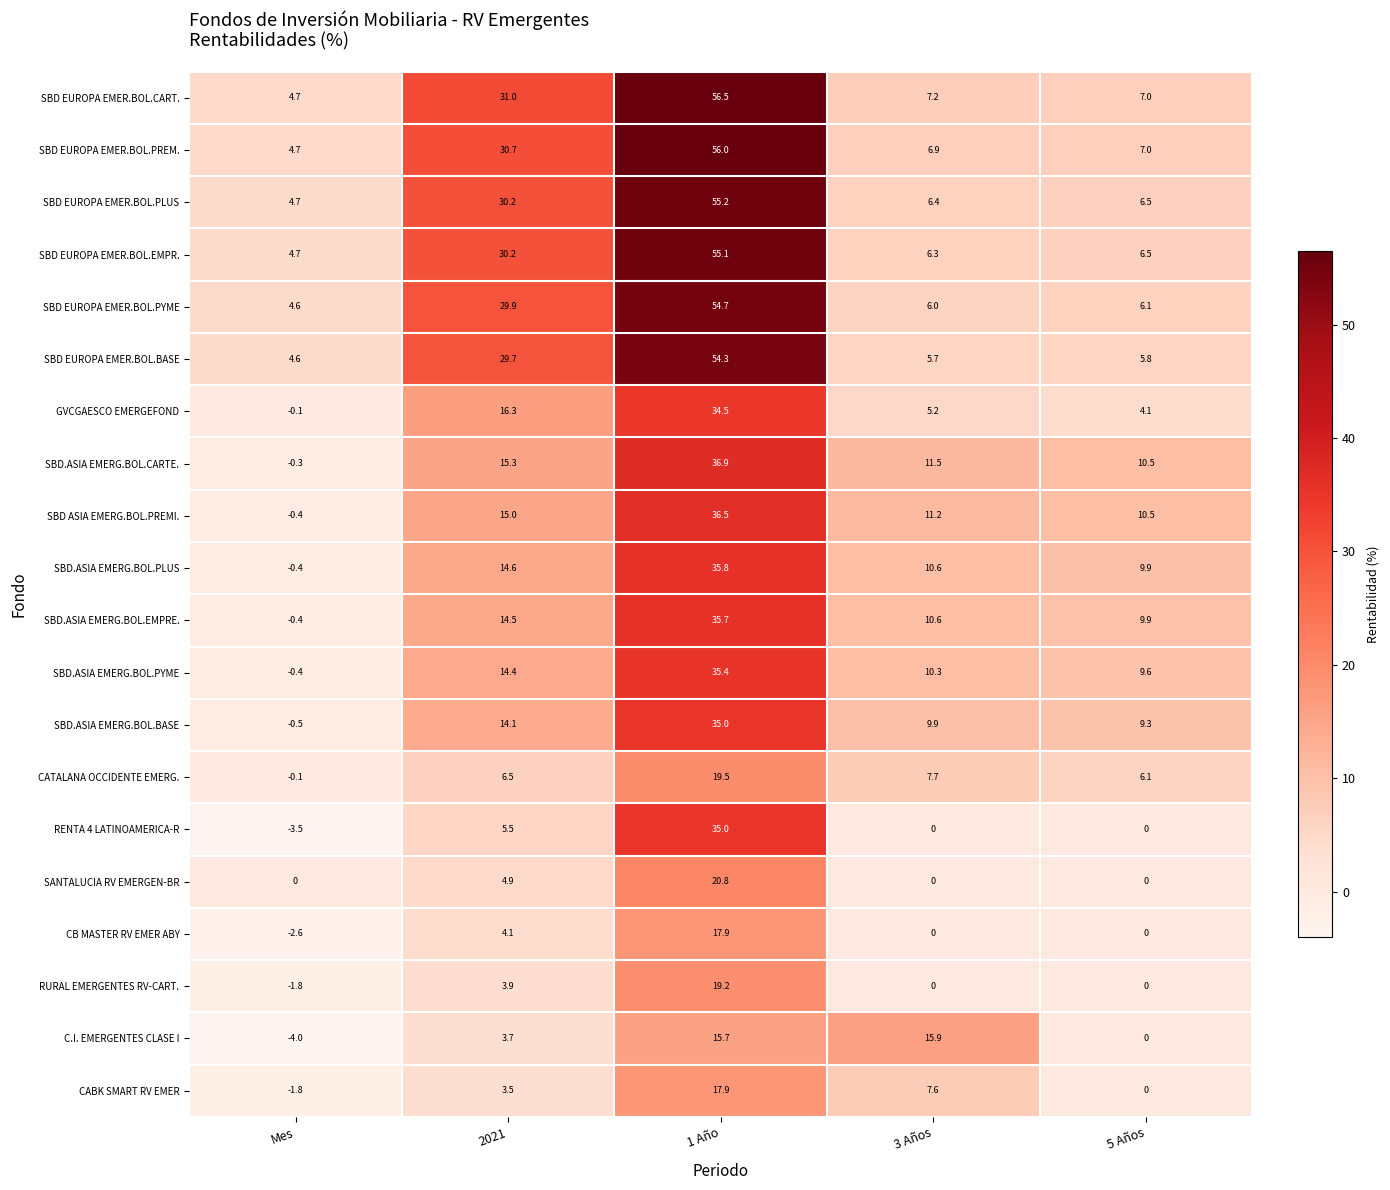

Which series changed the most between 2021 and 3 Años?

SBD EUROPA EMER.BOL.BASE